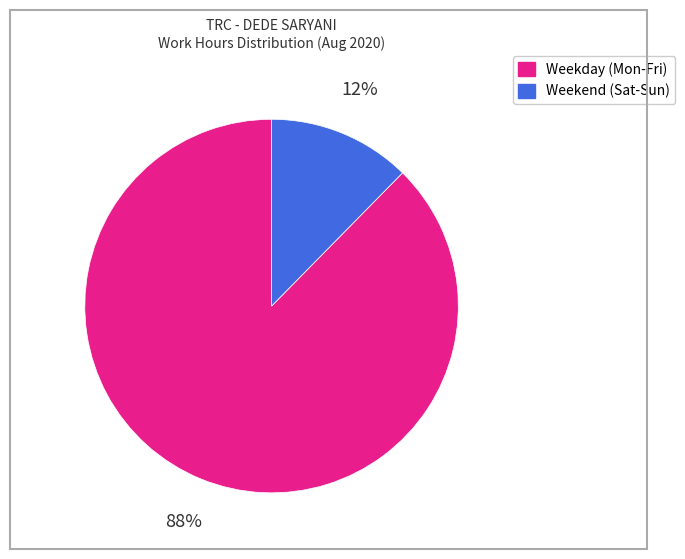

To the nearest percent, what is the average slice percentage?

50%